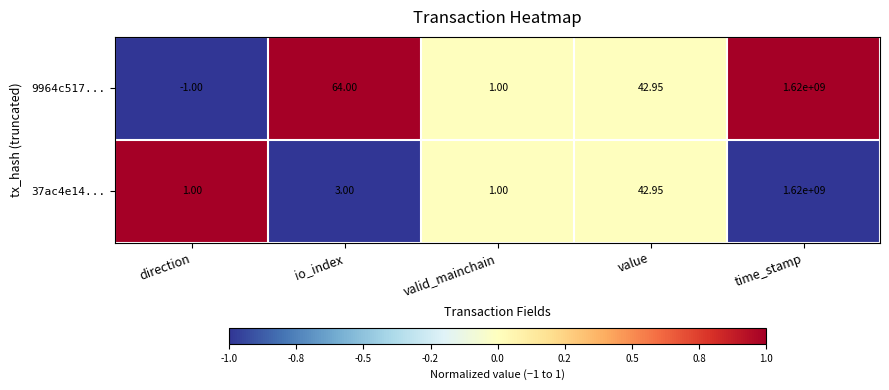

What is the minimum value shown in the chart?

-1.0